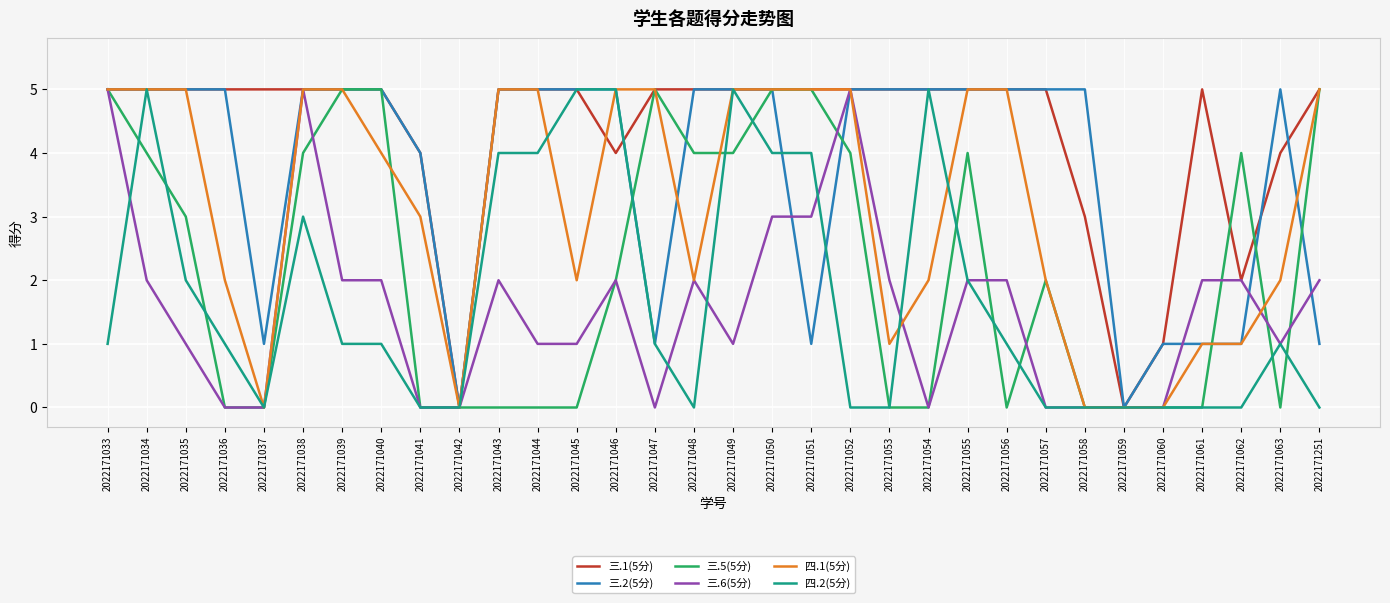

Does the chart display data point markers on the line(s)?

No